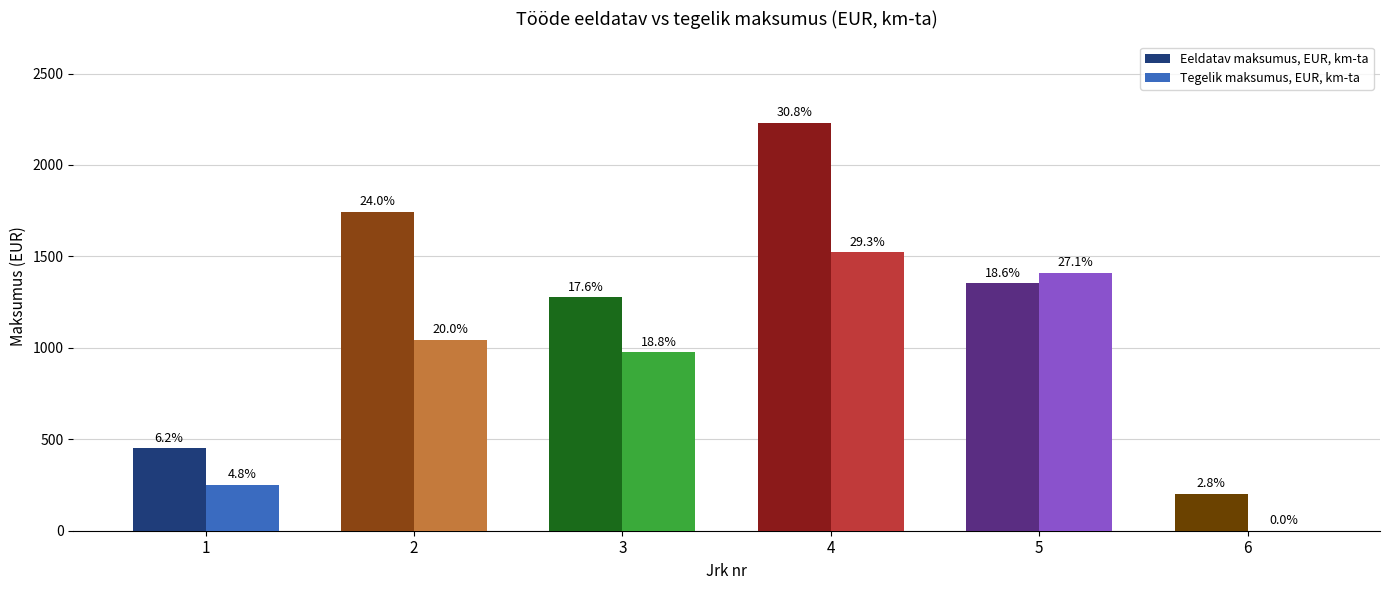

What is the value of the Tegelik maksumus, EUR, km-ta bar at the 5th from the left?

1411.0